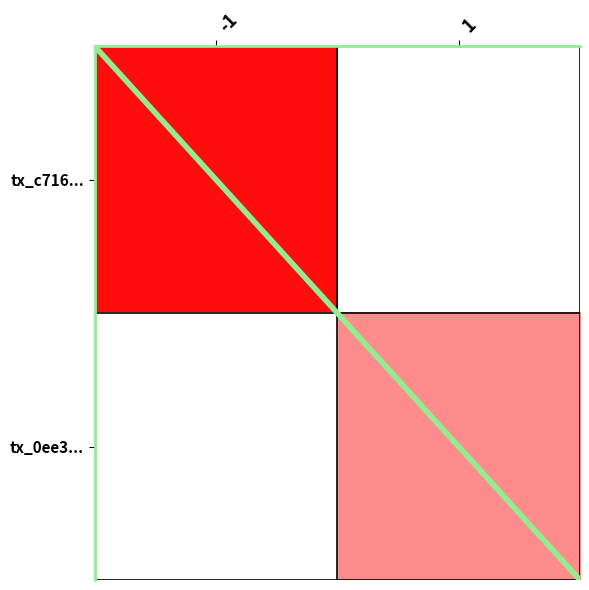

How many categories are shown in the chart?

2